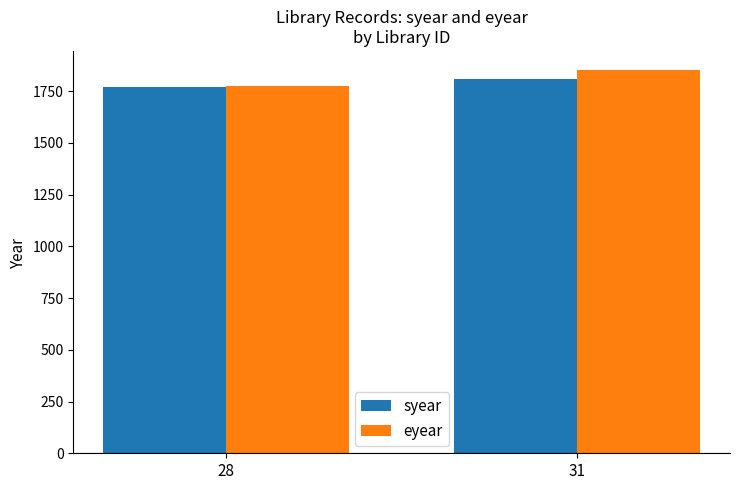

At 31, list the series in order from largest to smallest.

eyear, syear